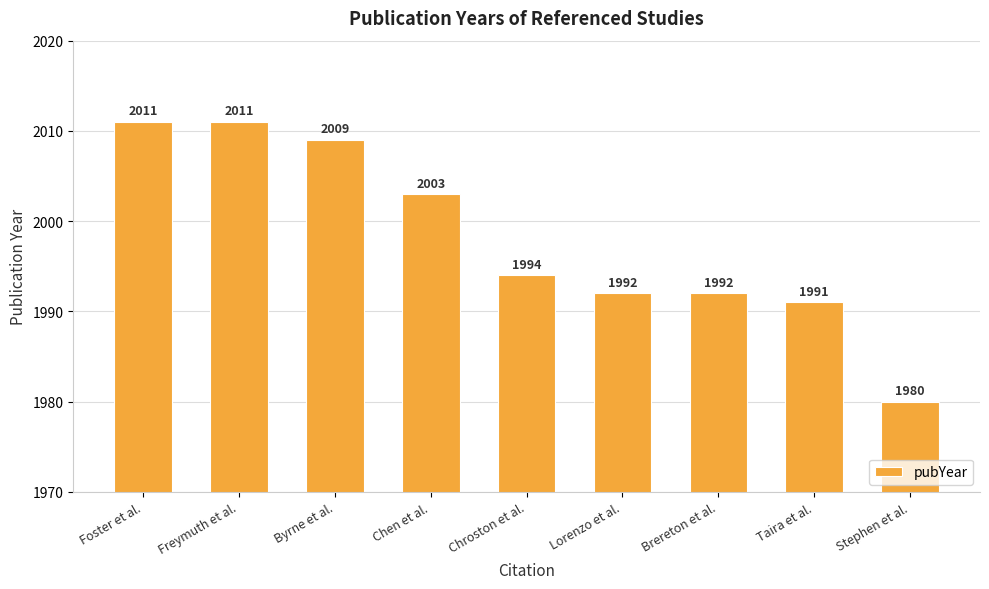

What is the change in value from Freymuth et al. to Stephen et al.?

-31